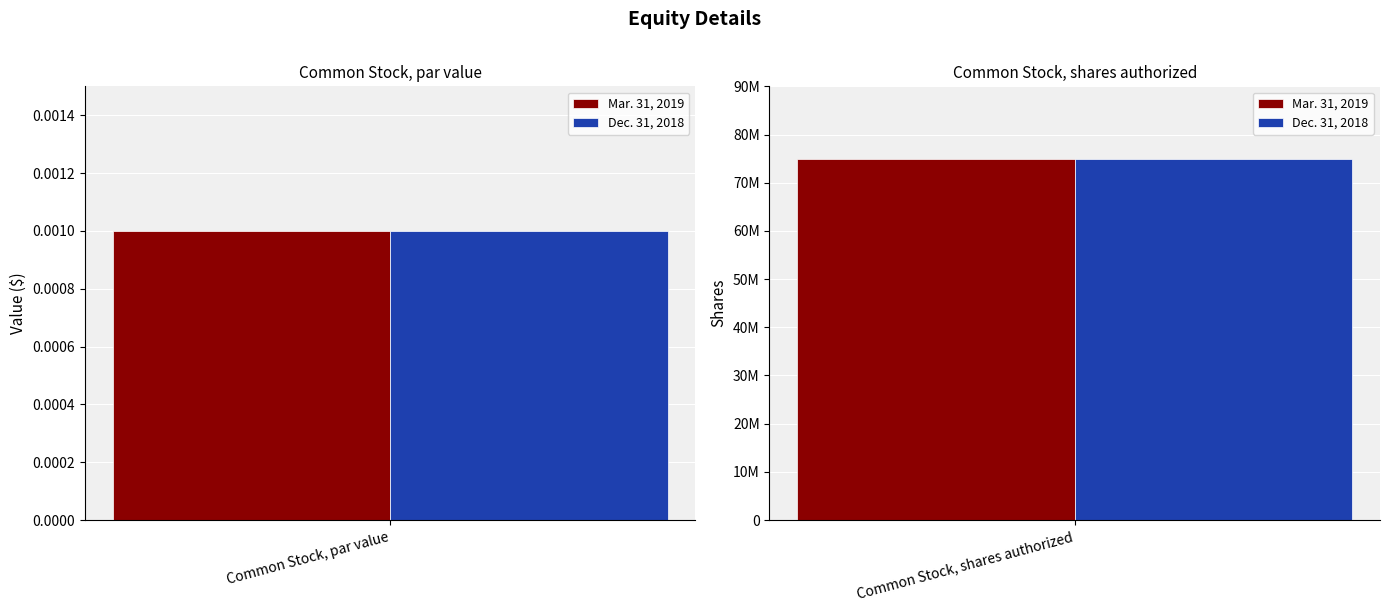

What is the maximum value shown in the chart?

75000000.0